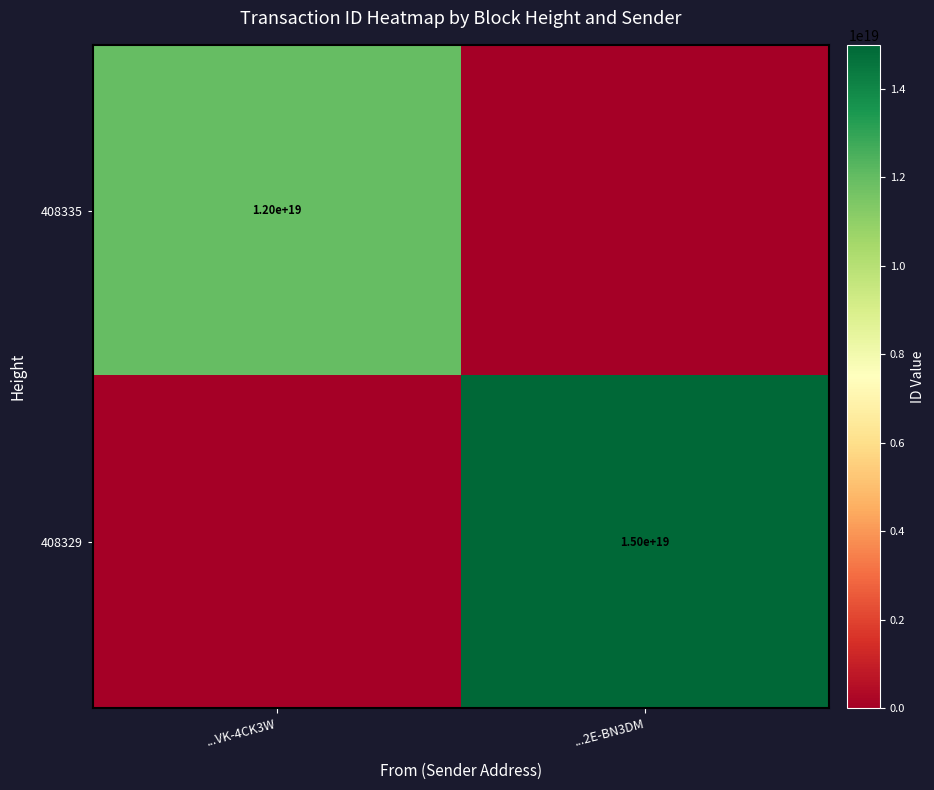

The 408329 series shows 15000000000000000000 at ...2E-BN3DM. True or false?

True